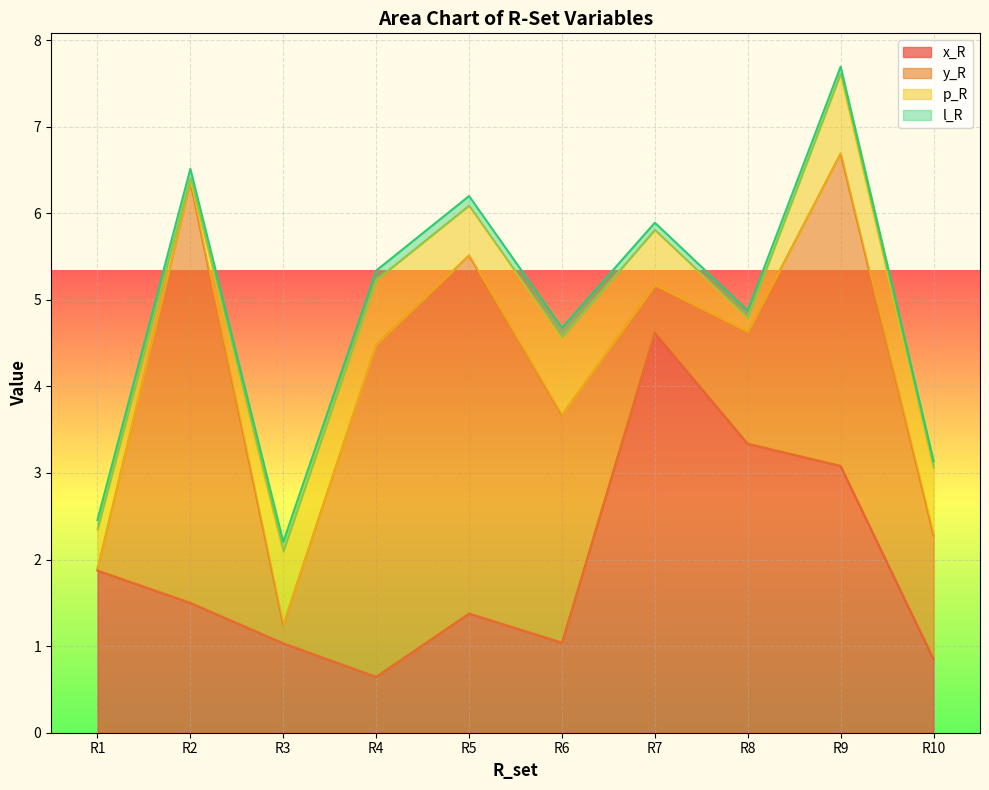

How many data points does each series have?

10